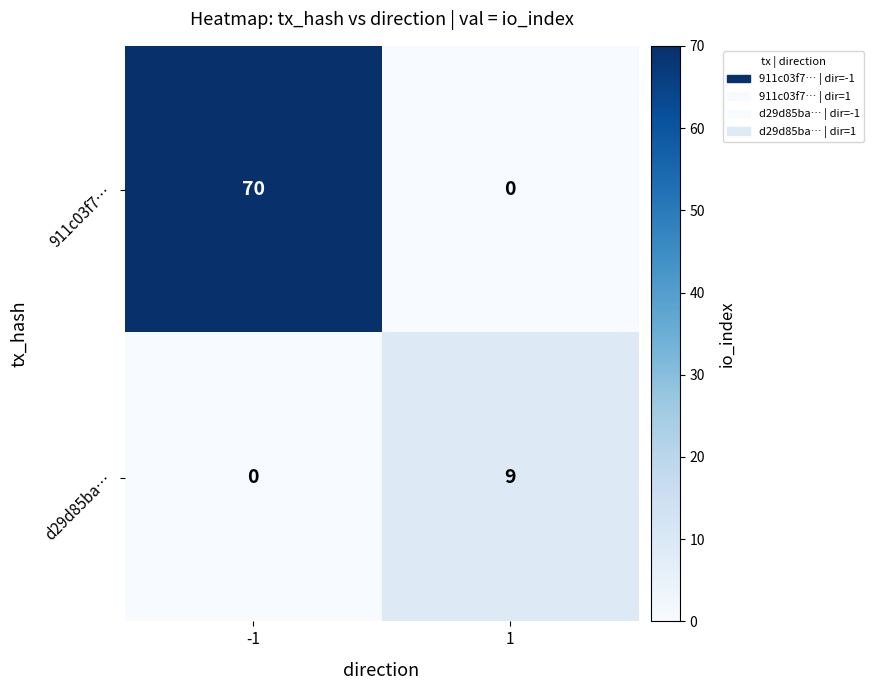

Rank the series at 1 from lowest to highest value.

911c03f7…, d29d85ba…